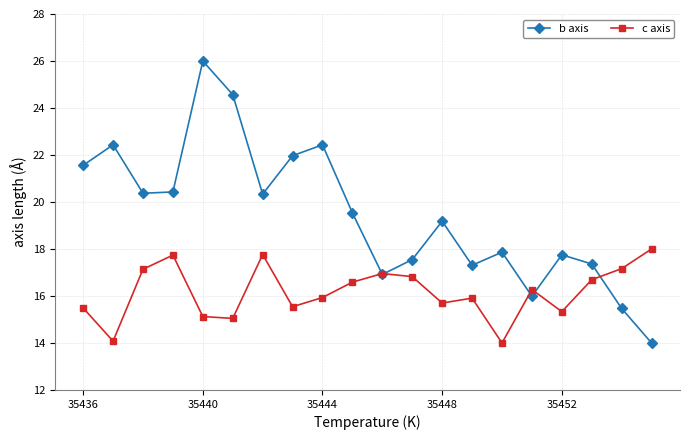

Which series has the widest spread of values?

b axis